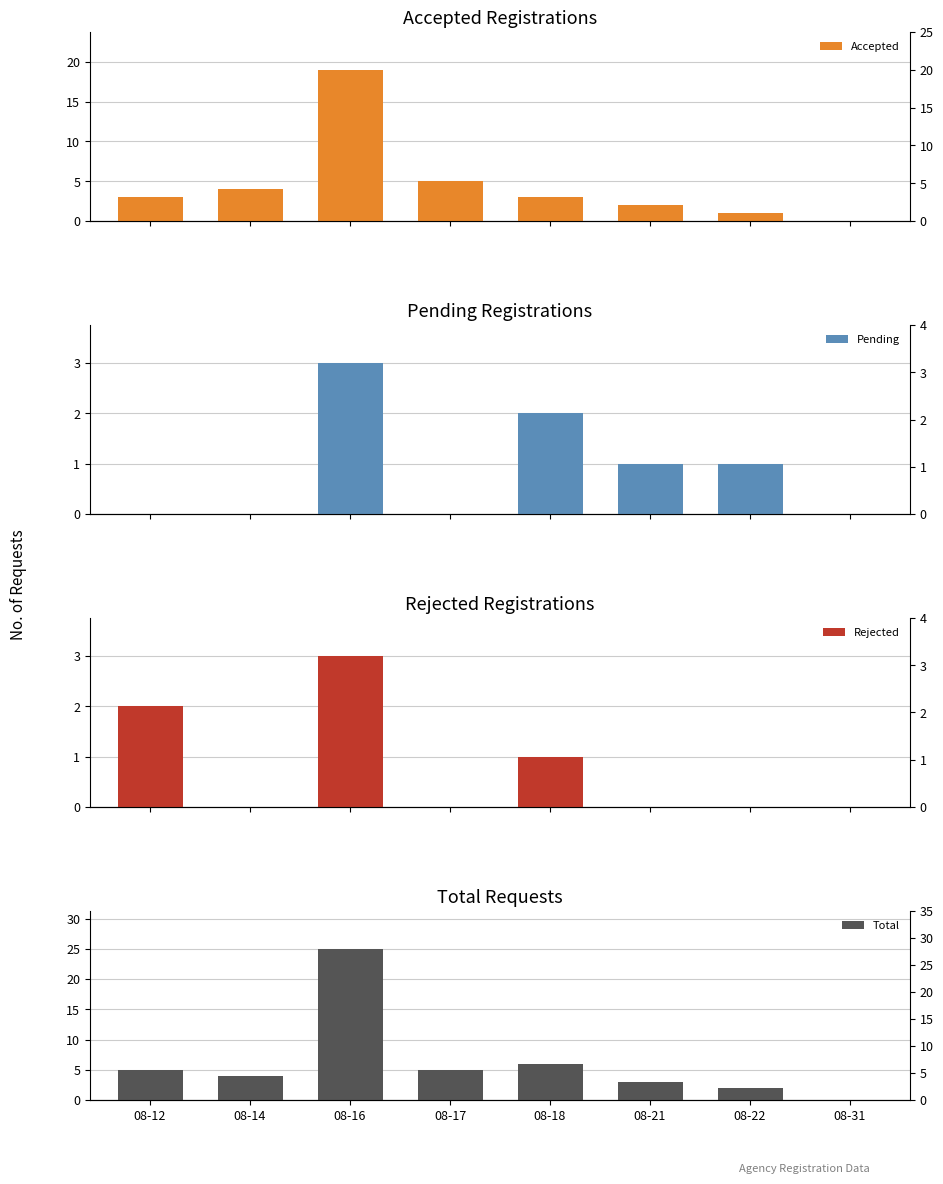

Which label corresponds to the smallest value in the chart?

08-31